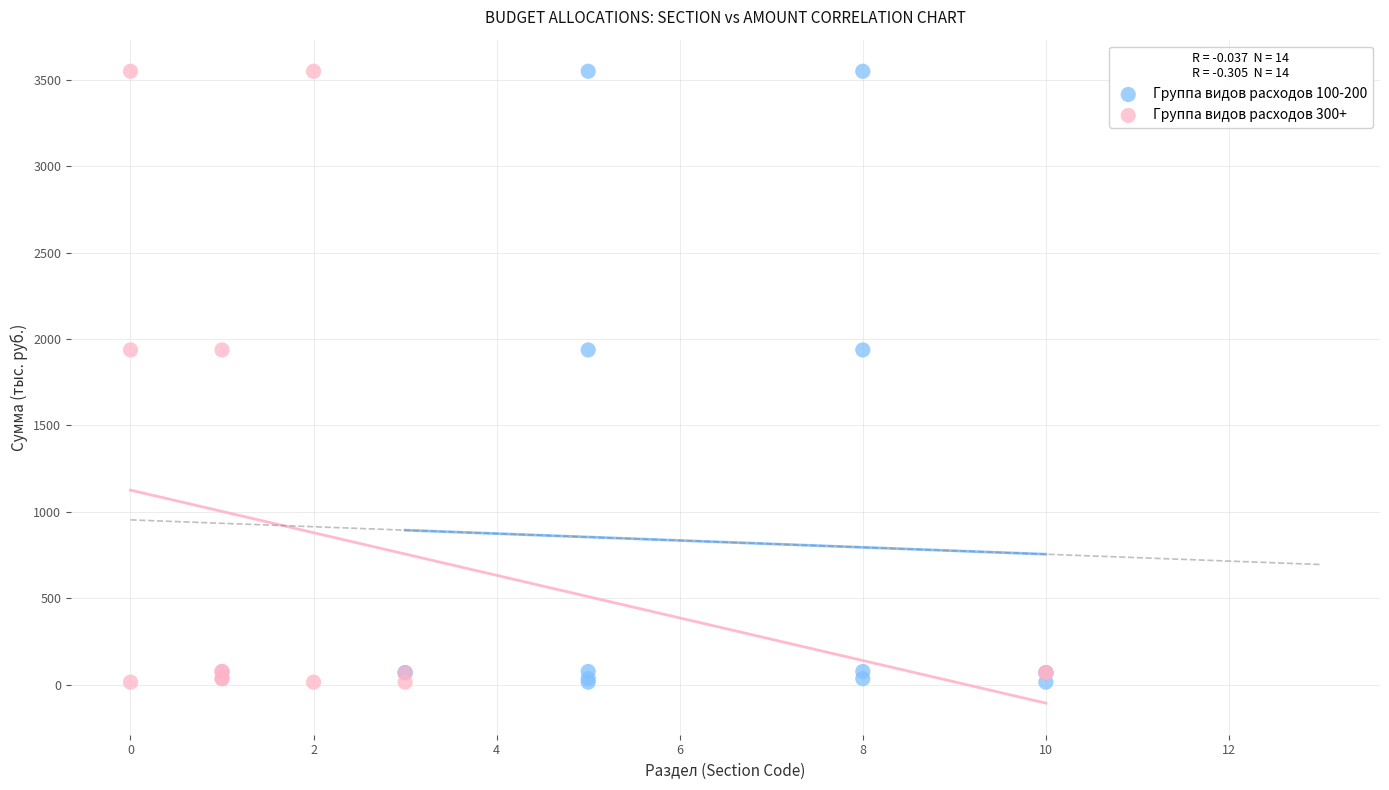

What are all the series names shown in the legend?

Группа видов расходов 100-200, Группа видов расходов 300+